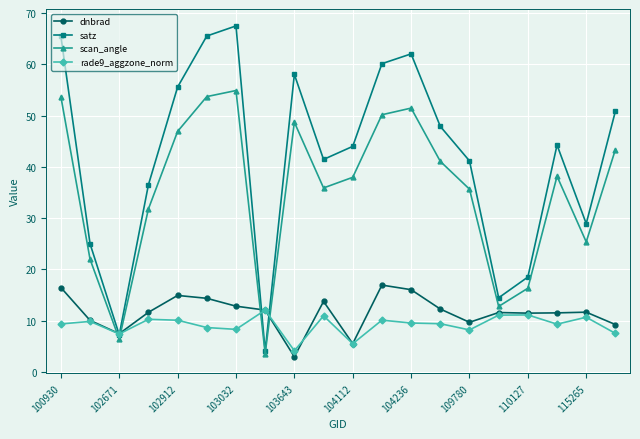

List the series in order of their peak value, highest first.

satz, scan_angle, dnbrad, rade9_aggzone_norm